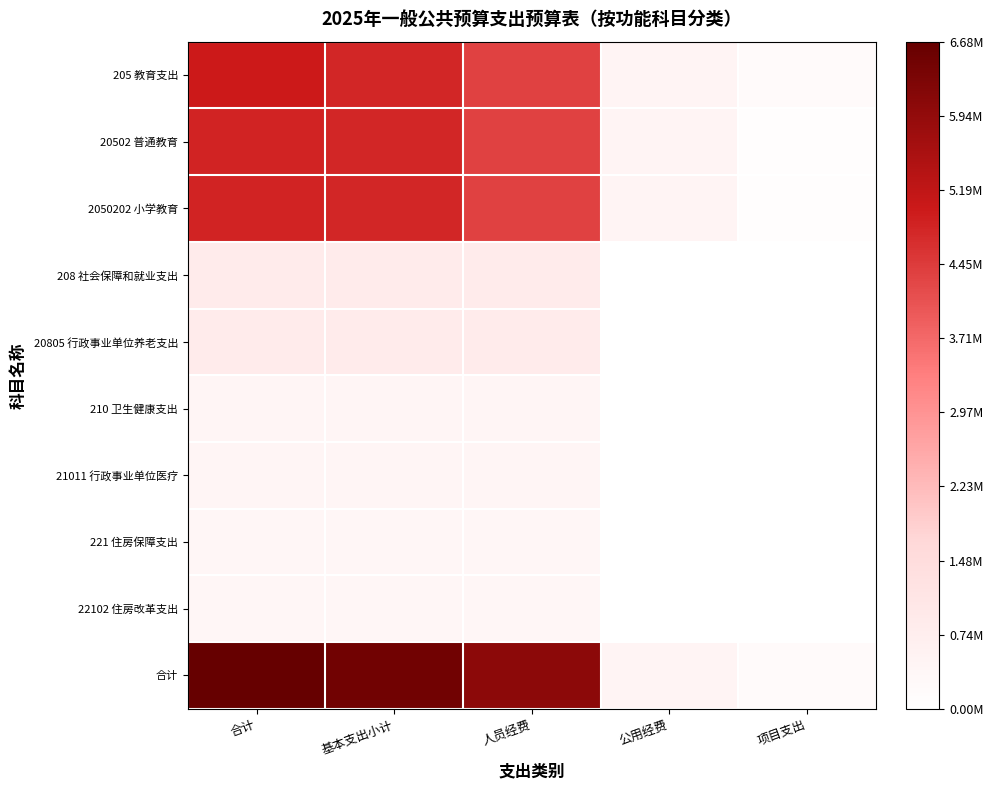

What is the maximum value shown in the chart?

6676913.2